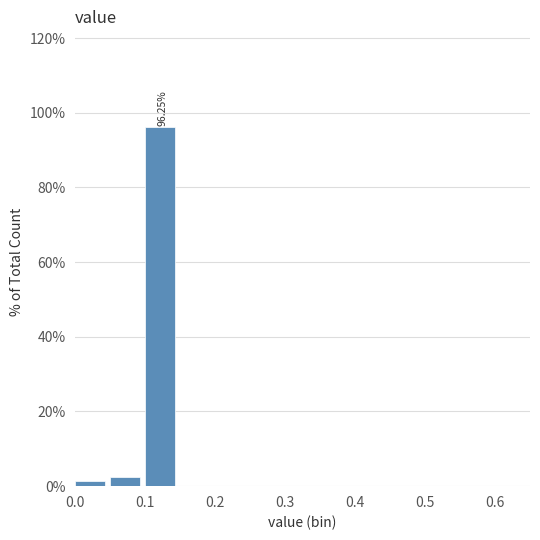

Over which range of the x-axis is the bar tallest?

0.10 to 0.15